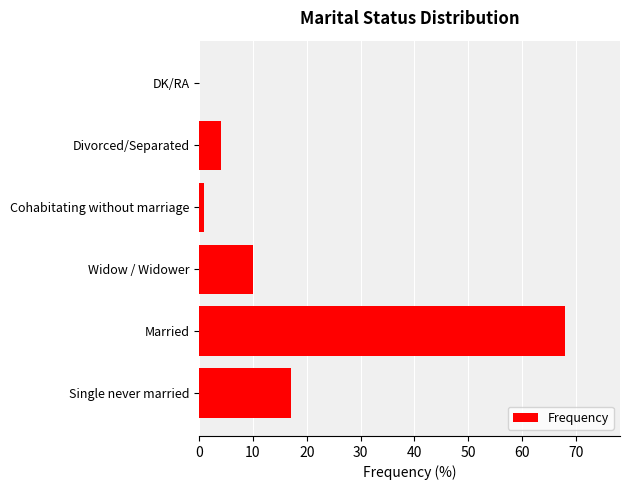

True or false: the data shows 17 at Single never married.

True